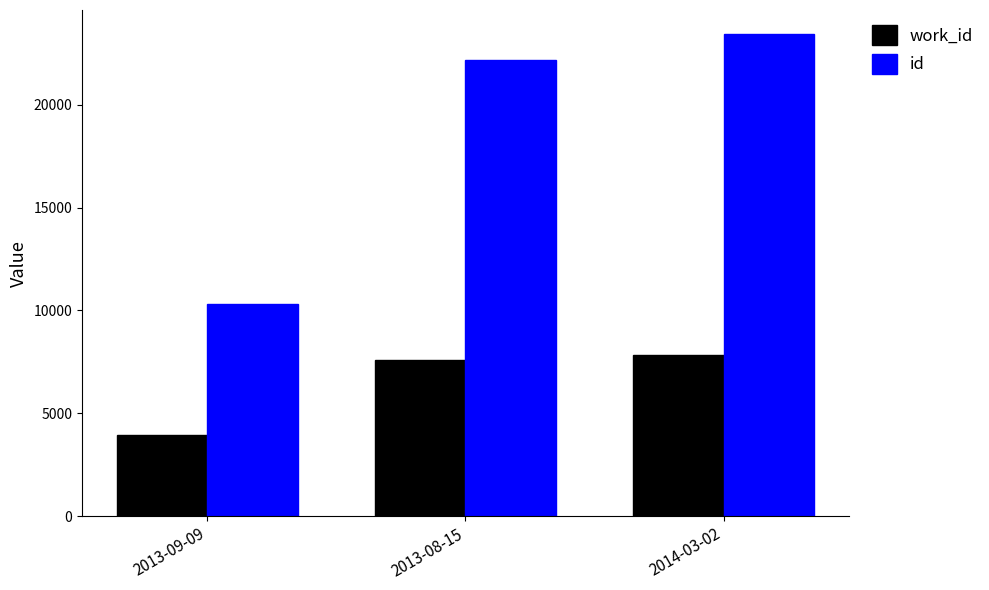

True or false: work_id has a value of 7819 at 2014-03-02.

True